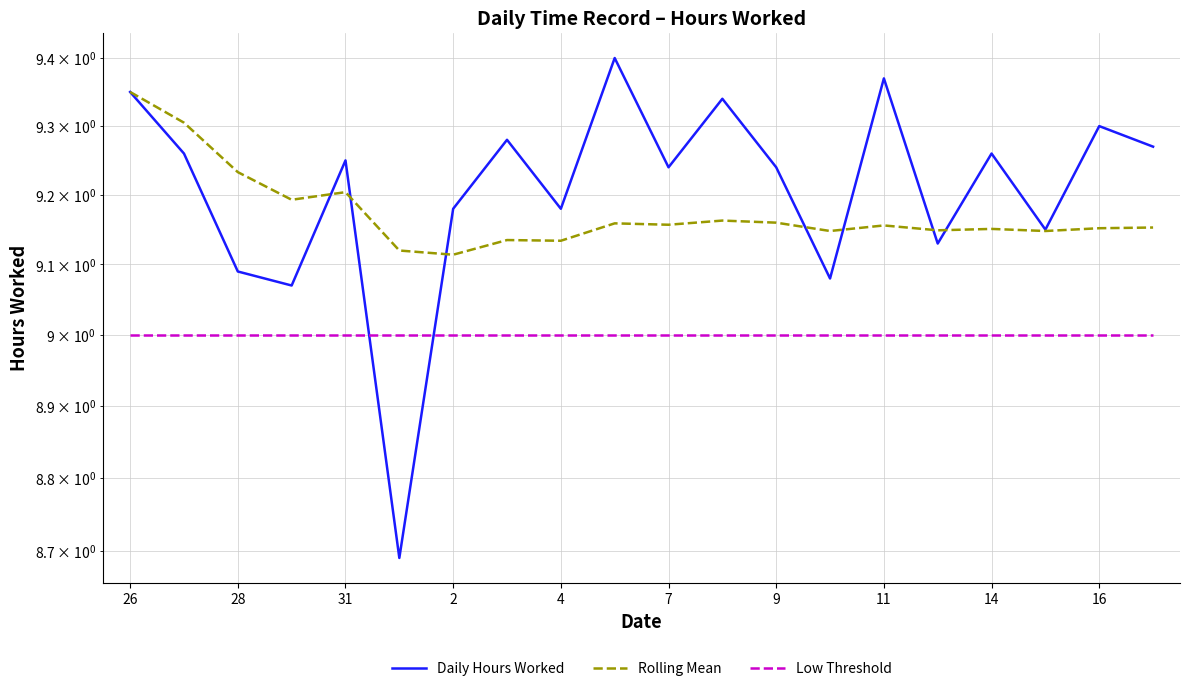

Which series has the widest spread of values?

Daily Hours Worked